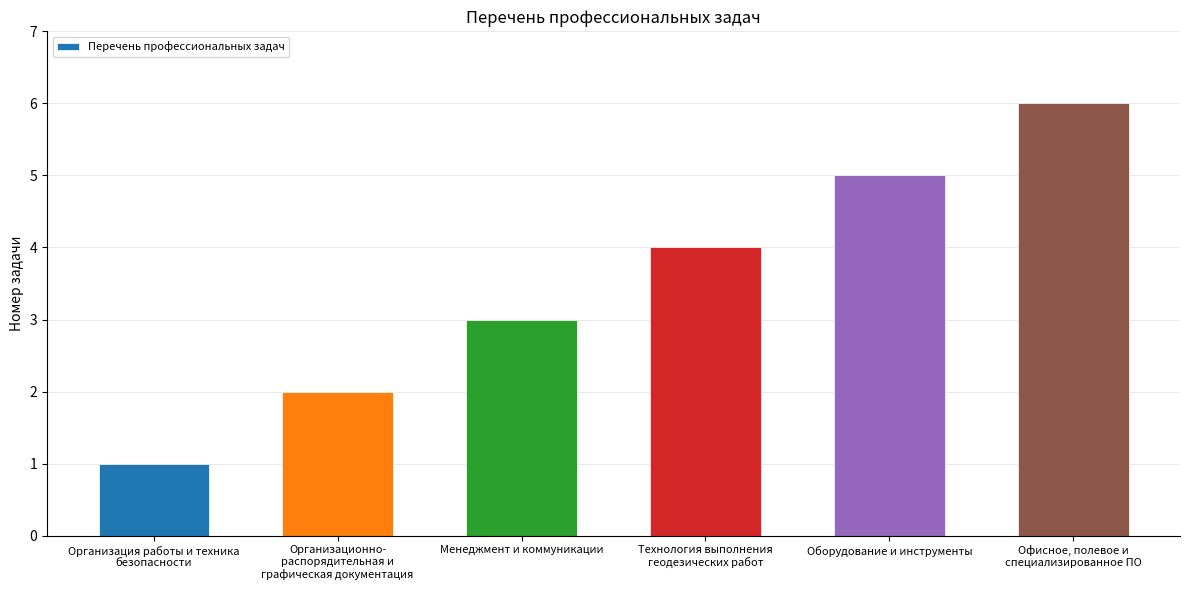

List the labels in order of value, smallest first.

Организация работы и техника
безопасности, Организационно-
распорядительная и
графическая документация, Менеджмент и коммуникации, Технология выполнения
геодезических работ, Оборудование и инструменты, Офисное, полевое и
специализированное ПО